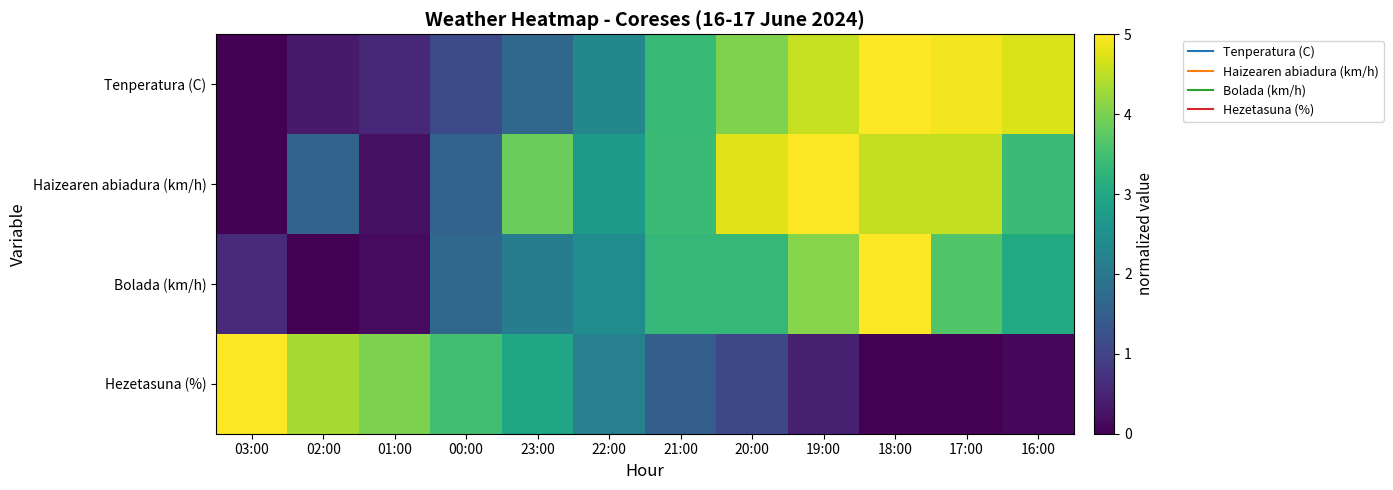

What is the total value across all series at 23:00?

10.6